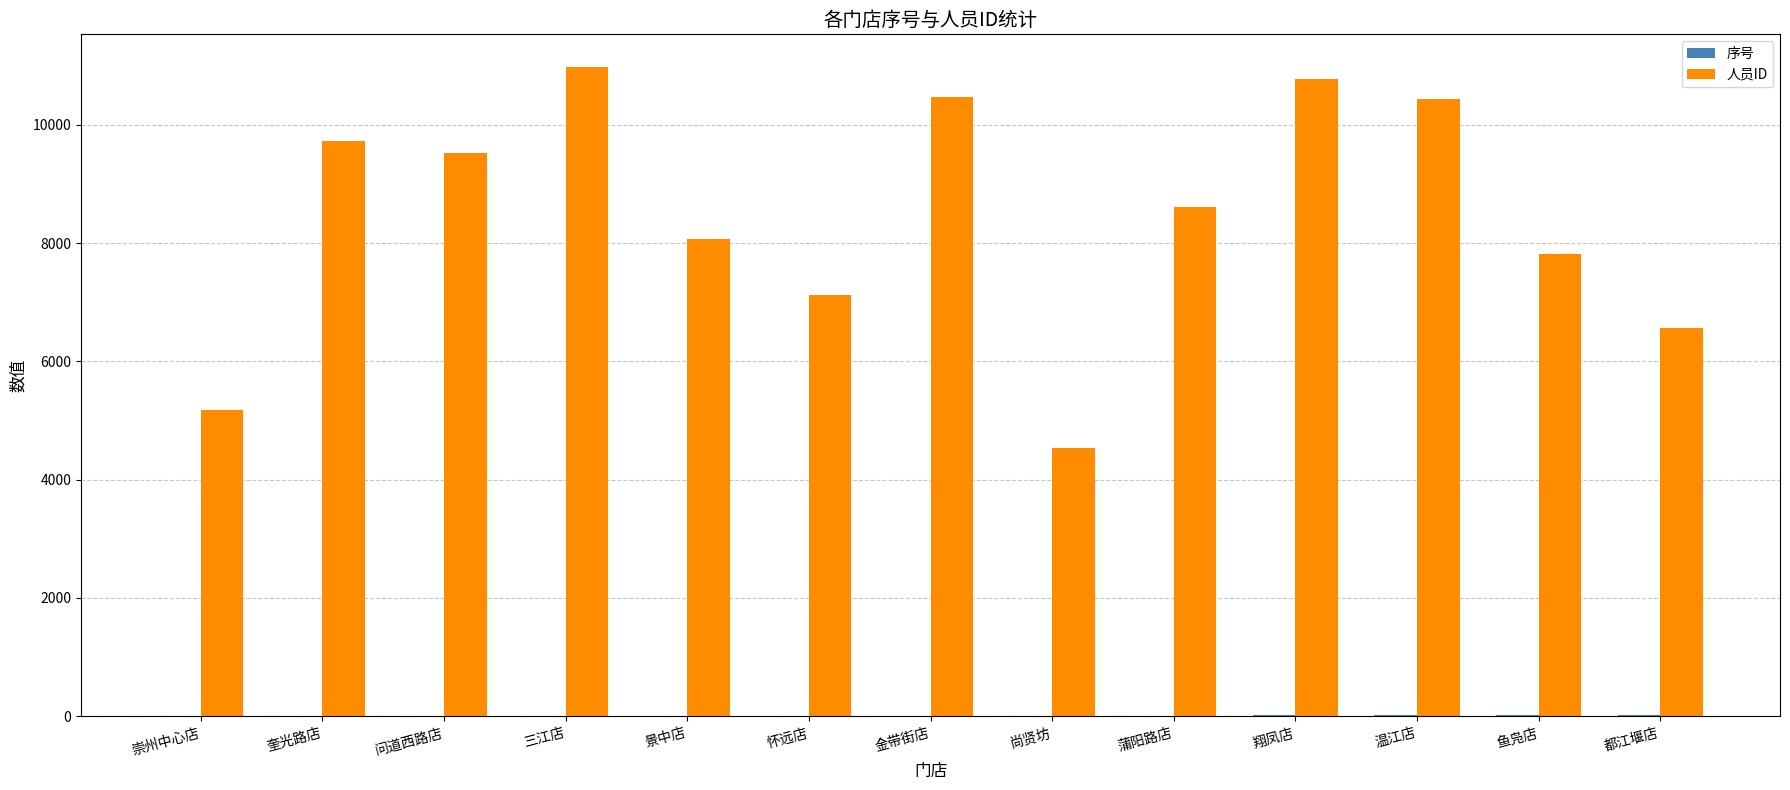

What is the total value across all series at 问道西路店?

9531.0